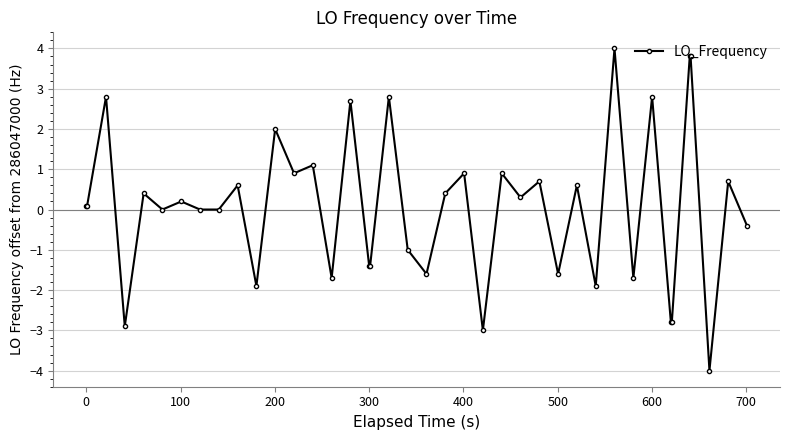

True or false: there are more than 2 points higher than both neighbors.

True